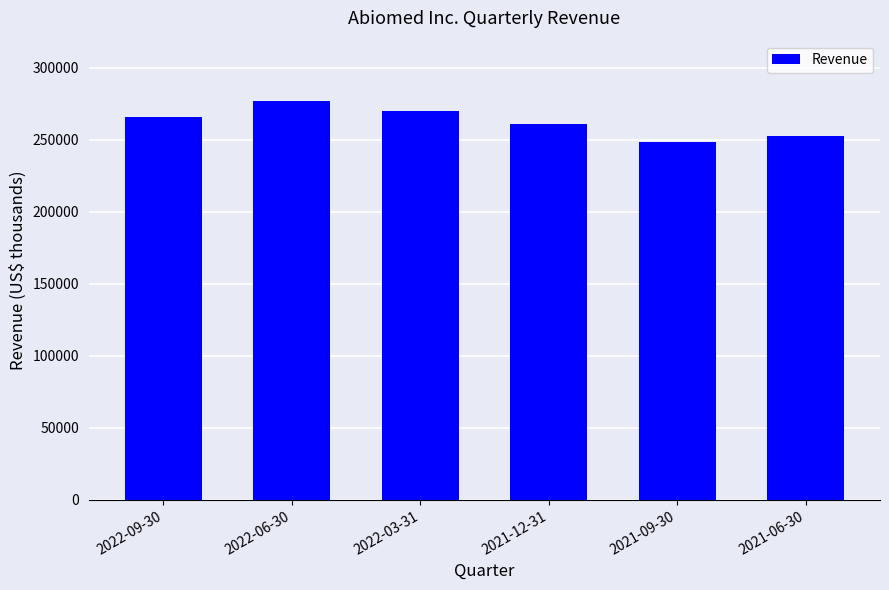

How many bars are there in total?

6